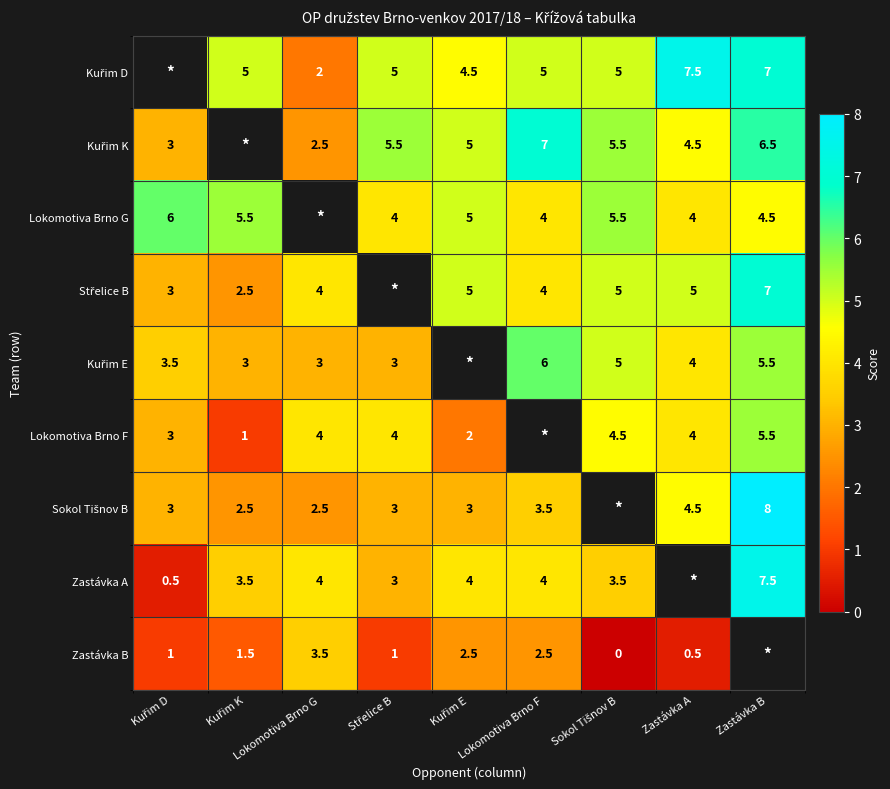

What value does the Kuřim D series have at Kuřim E?

4.5